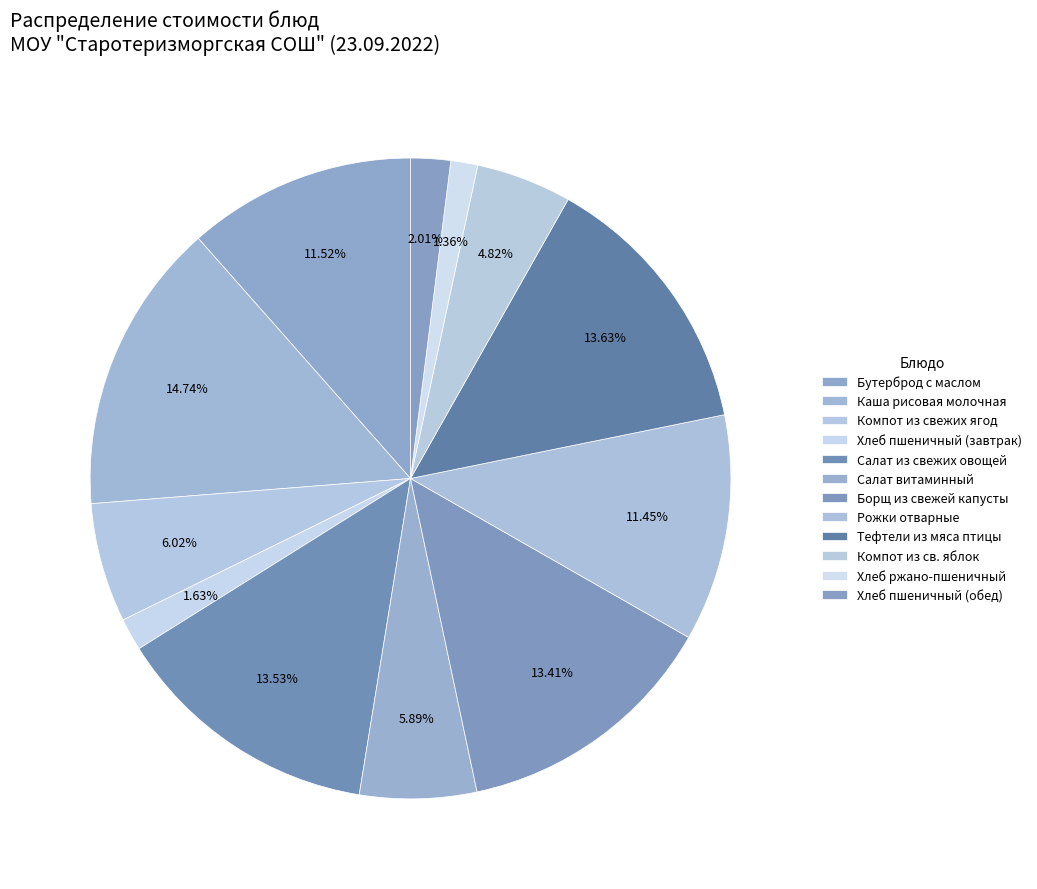

Count the number of slices in the pie.

12